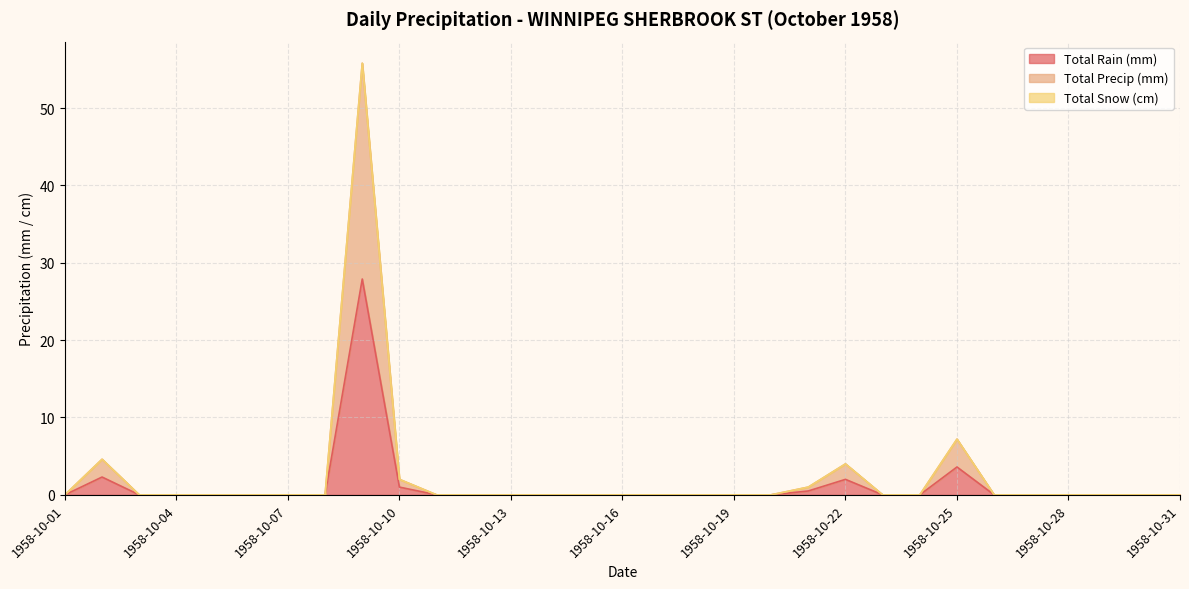

Which series has the largest range (max minus min)?

Total Precip (mm)